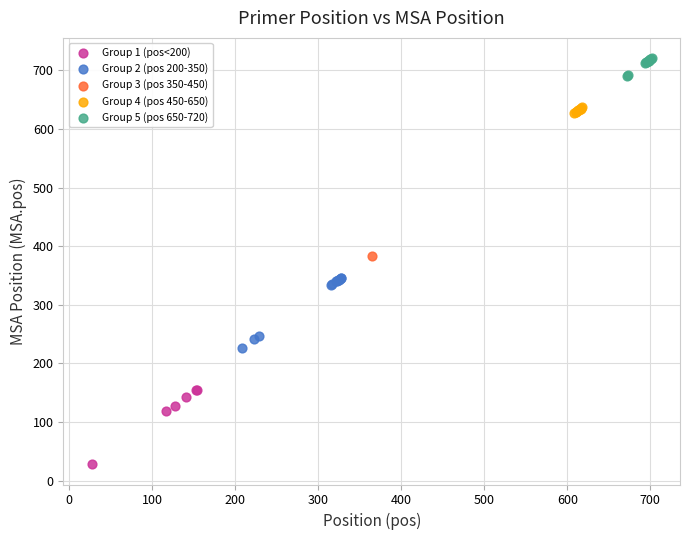

What are all the series names shown in the legend?

Group 1 (pos<200), Group 2 (pos 200-350), Group 3 (pos 350-450), Group 4 (pos 450-650), Group 5 (pos 650-720)